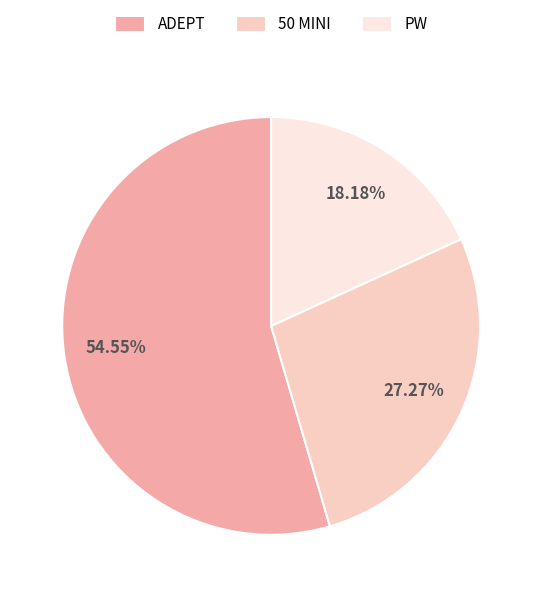

How many slices are in this pie chart?

3